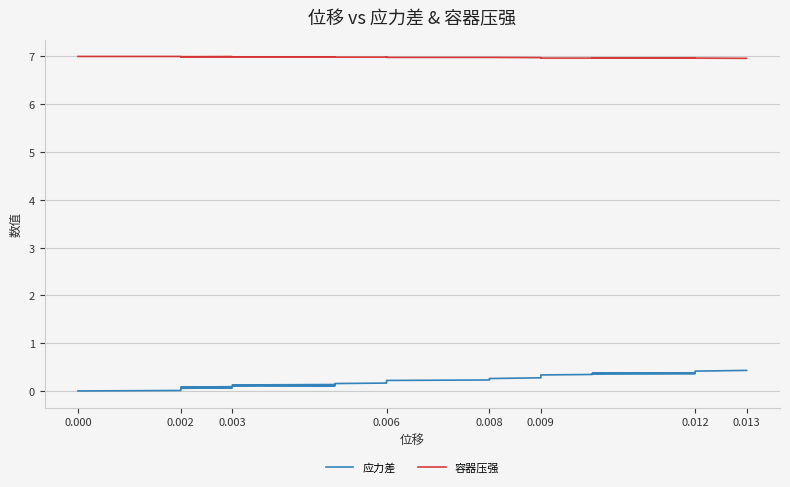

What is the maximum value for 容器压强?

7.0